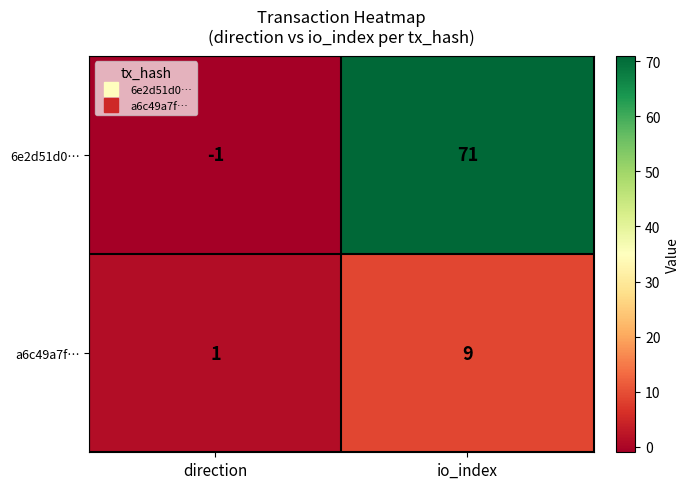

What is the difference between the highest and lowest values at direction?

2